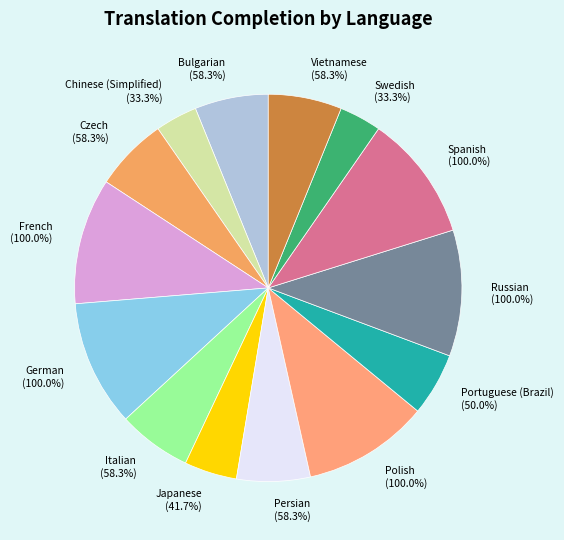

Combined, do Japanese and French account for over 50%?

No